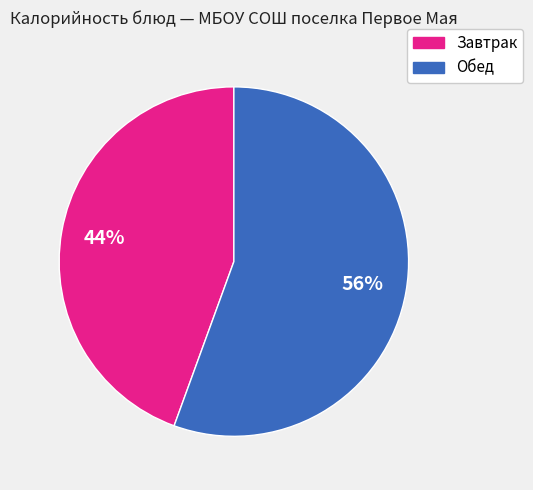

Count the number of slices in the pie.

2